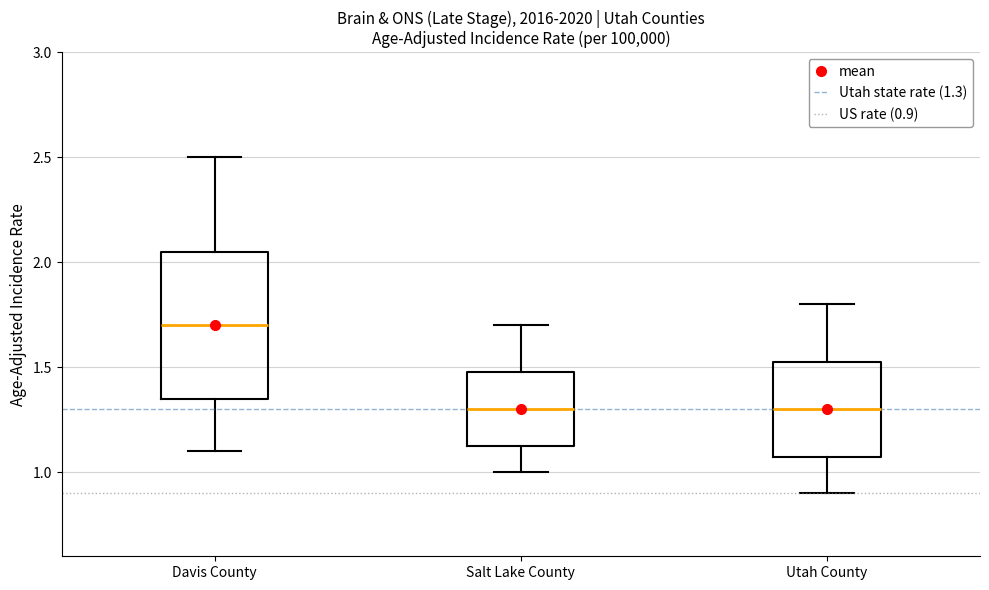

Reading left to right, read every box against the y-axis: the position of its median line, the range the box covers, and the ends of its whiskers. The values are not printed on the chart, so give them approximately, as read against the axis.

Davis County: median 1.70, box 1.35 to 2.05, whiskers 1.10 to 2.50
Salt Lake County: median 1.30, box 1.15 to 1.50, whiskers 1.00 to 1.70
Utah County: median 1.30, box 1.10 to 1.55, whiskers 0.90 to 1.80